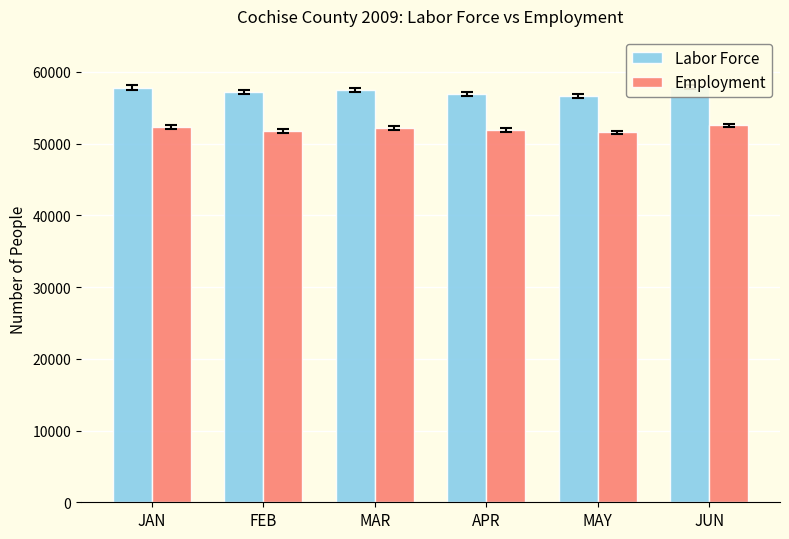

At which category does the chart reach its peak across all series?

JUN